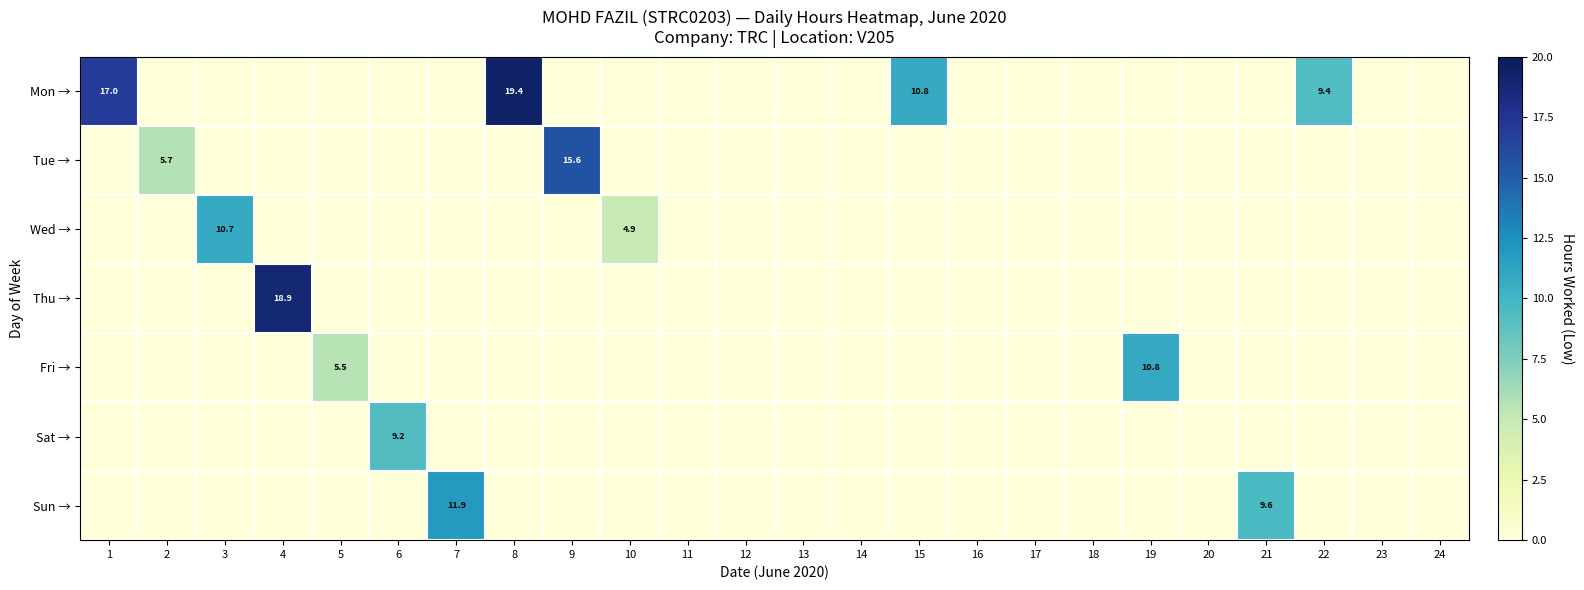

What is the total value across all series at 6?

9.2